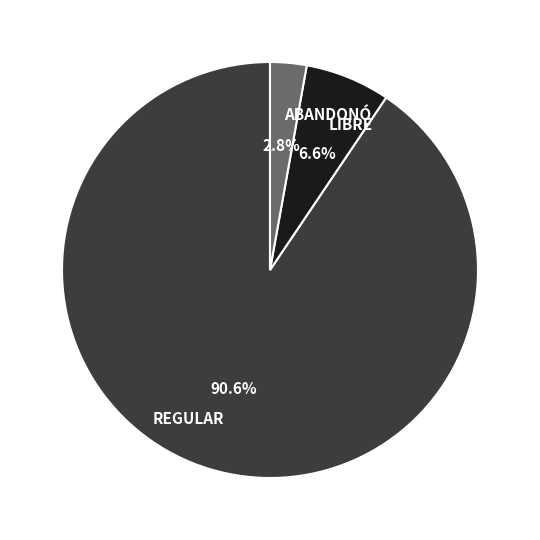

What percentage is NOT represented by LIBRE?

93.4%